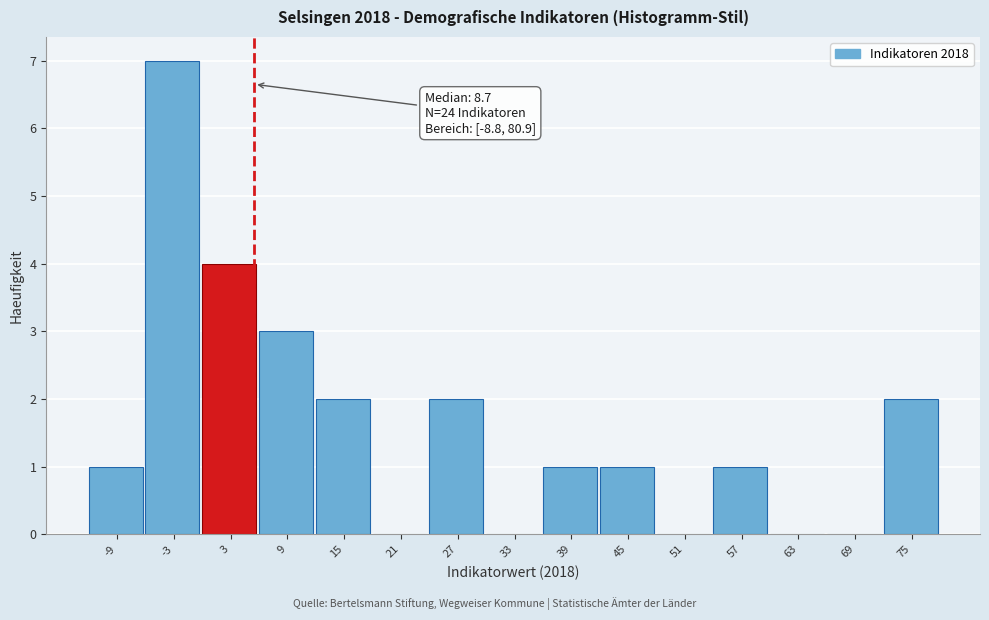

Reading left to right, transcribe all the data shown in this chart.

-9=1	-3=7	3=4	9=3	15=2	21=0	27=2	33=0	39=1	45=1	51=0	57=1	63=0	69=0	75=2